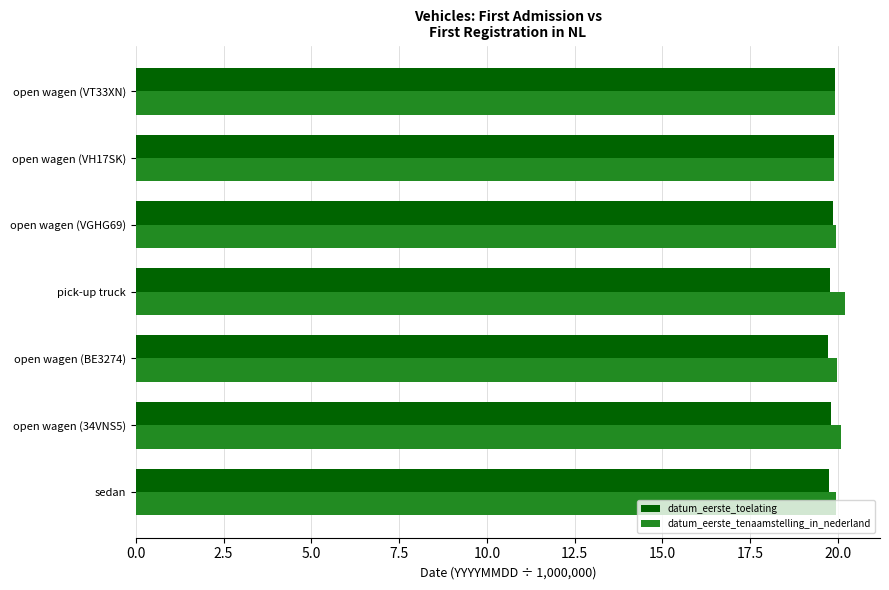

What is the average value of the datum_eerste_tenaamstelling_in_nederland series?

20.0